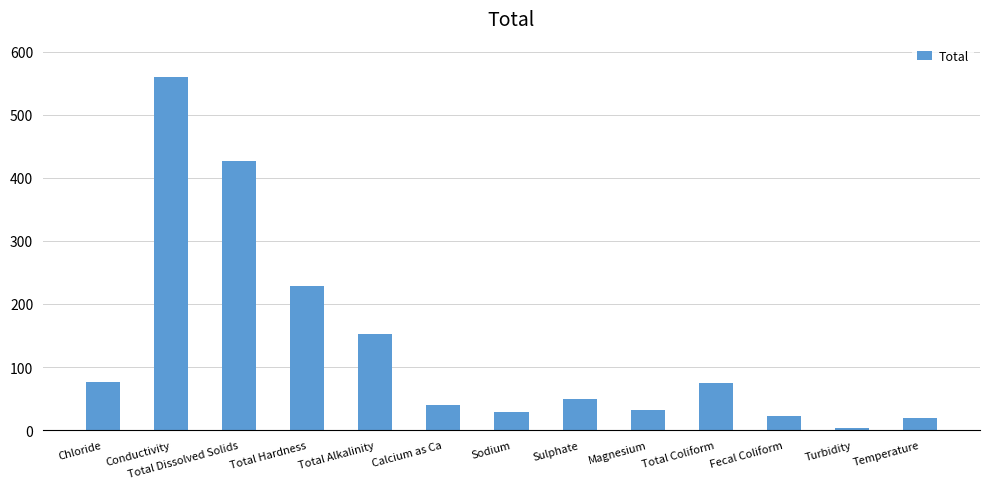

The value at Fecal Coliform is 23.0. True or false?

True